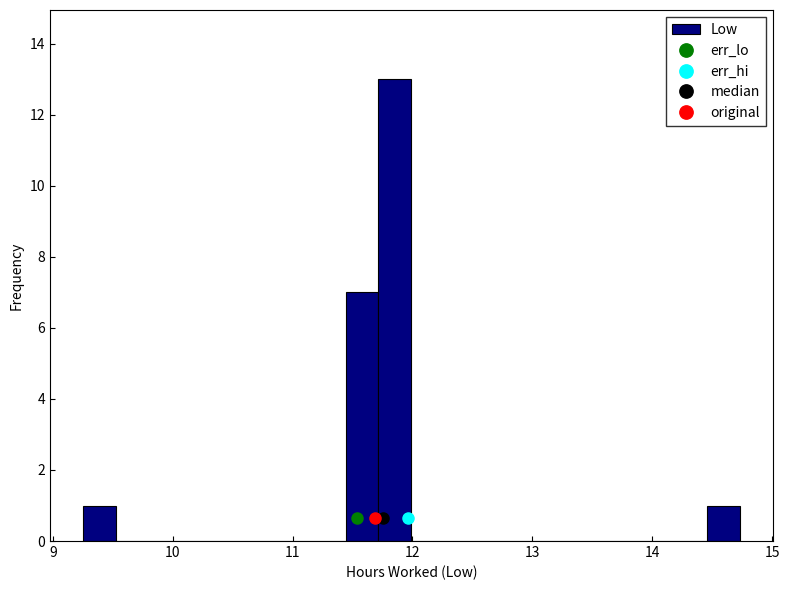

Around what value on the x-axis is the tallest bar? Give the approximate position of its centre, as read against the axis.

11.9